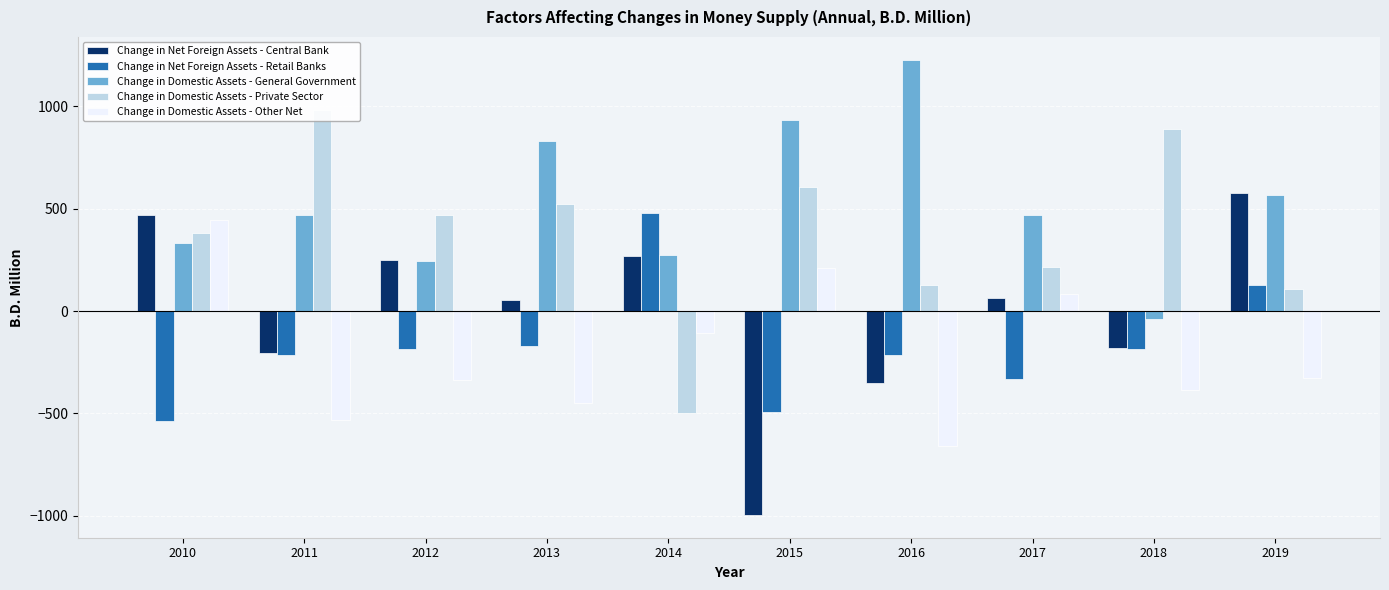

Between 2010 and 2014, which series saw the biggest shift?

Change in Net Foreign Assets - Retail Banks